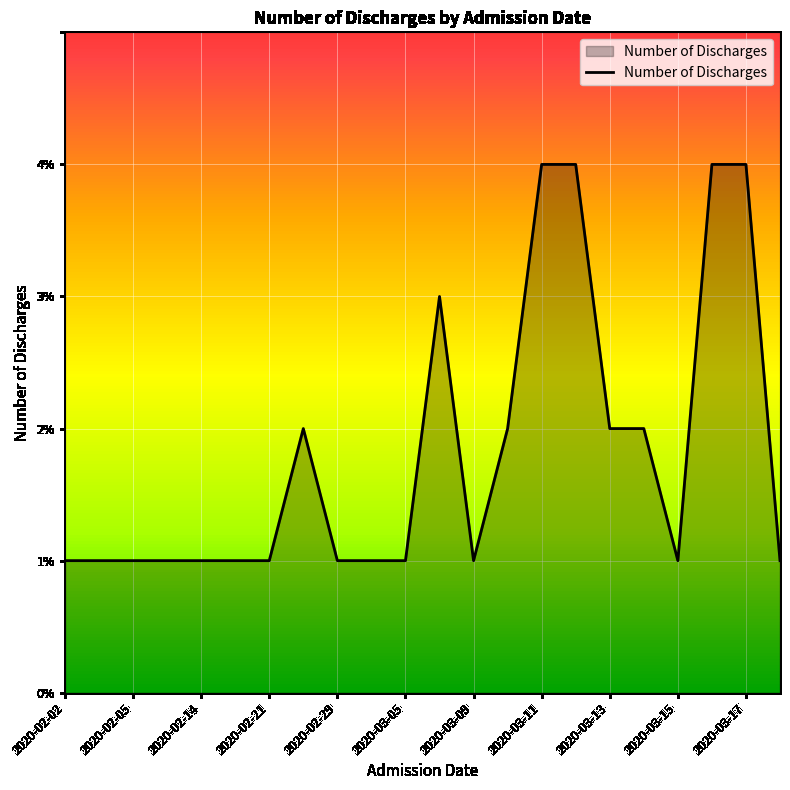

Does the chart display data point markers on the line(s)?

No